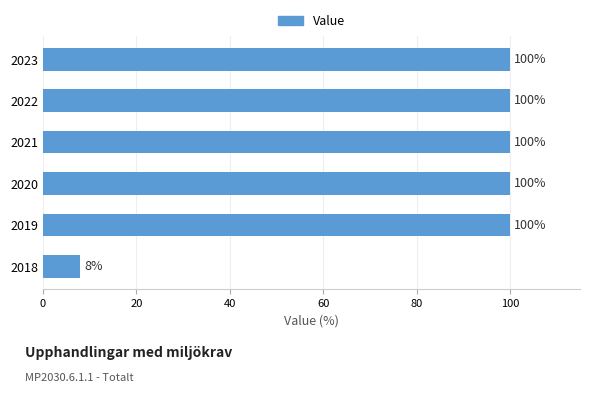

What is the ratio of the value at 2020 to the value at 2021?

1.0